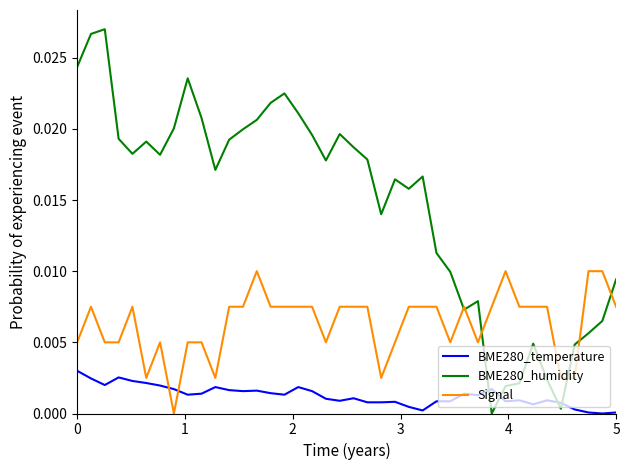

What is the sum of all BME280_temperature values?

0.1